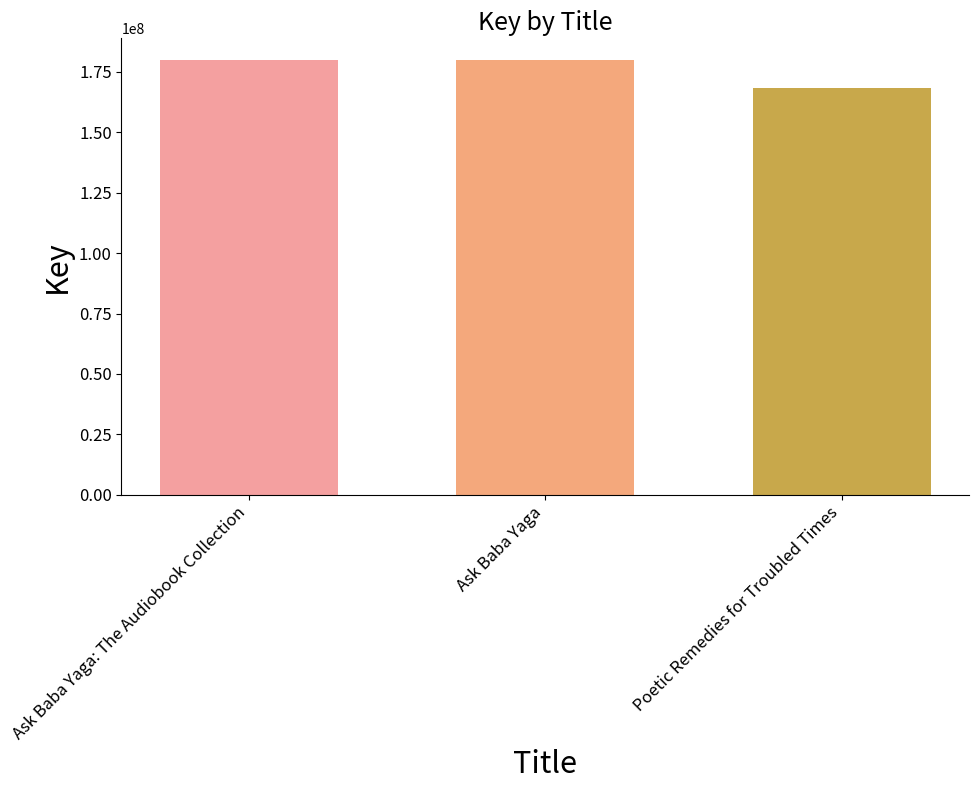

What is the smallest value displayed?

168504945